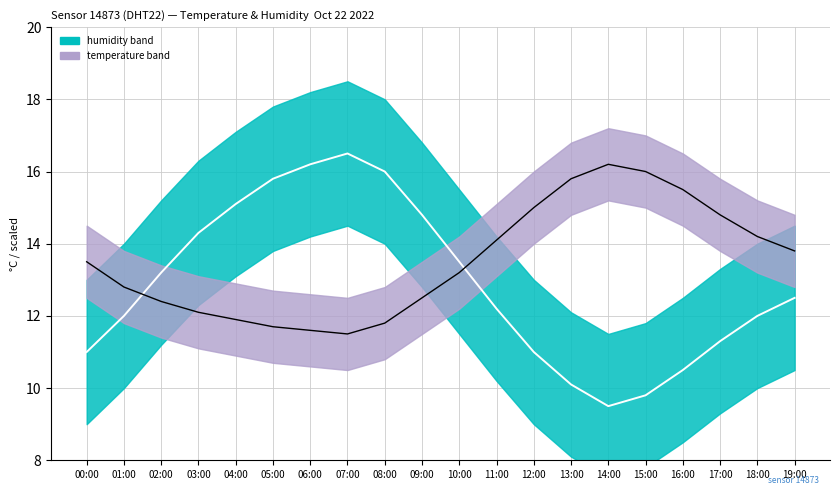

At which label does humidity_mid first exceed 12?

02:00